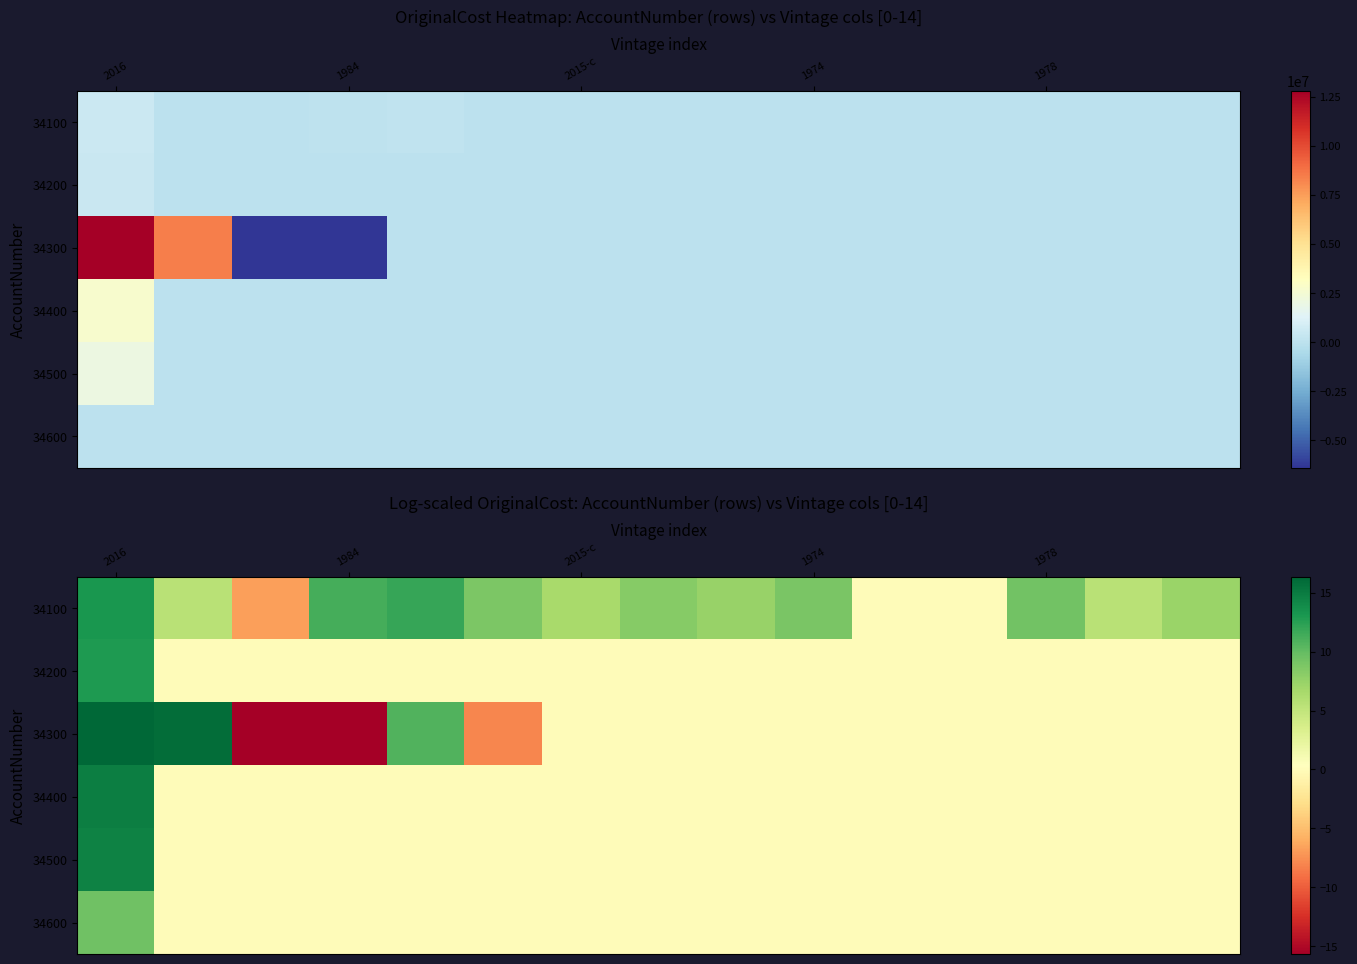

List the series in order of their peak value, lowest first.

34600, 34200, 34100, 34500, 34400, 34300